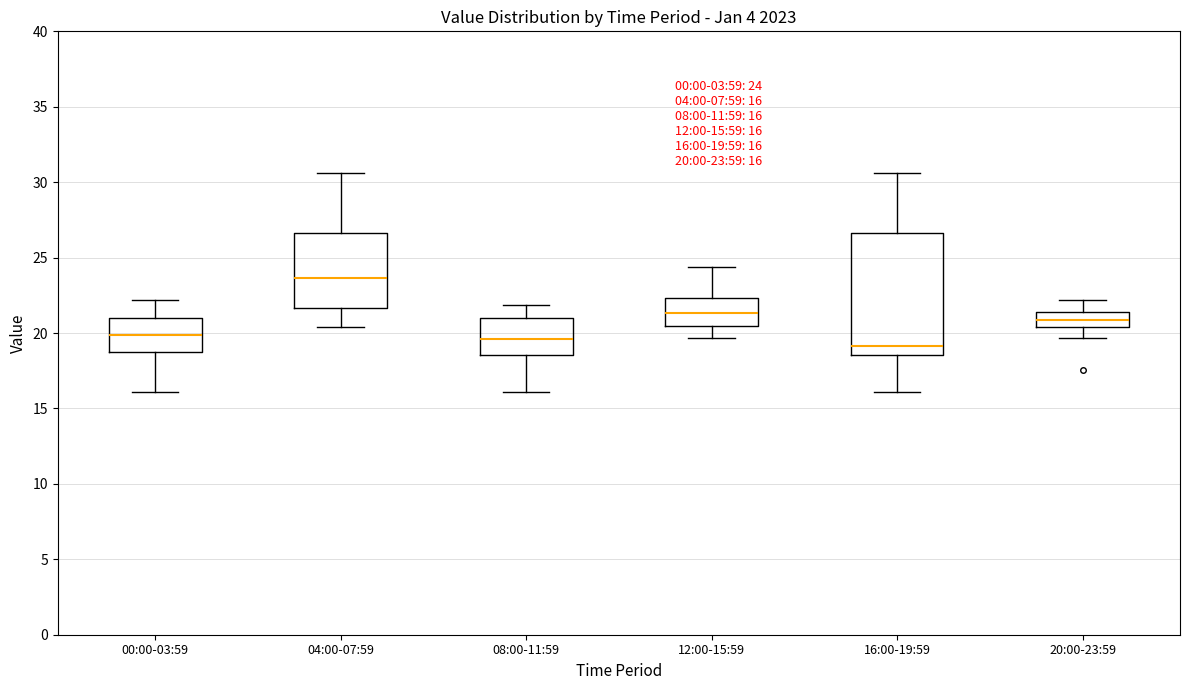

Which box is the tallest, from its lower edge to its upper edge?

16:00-19:59